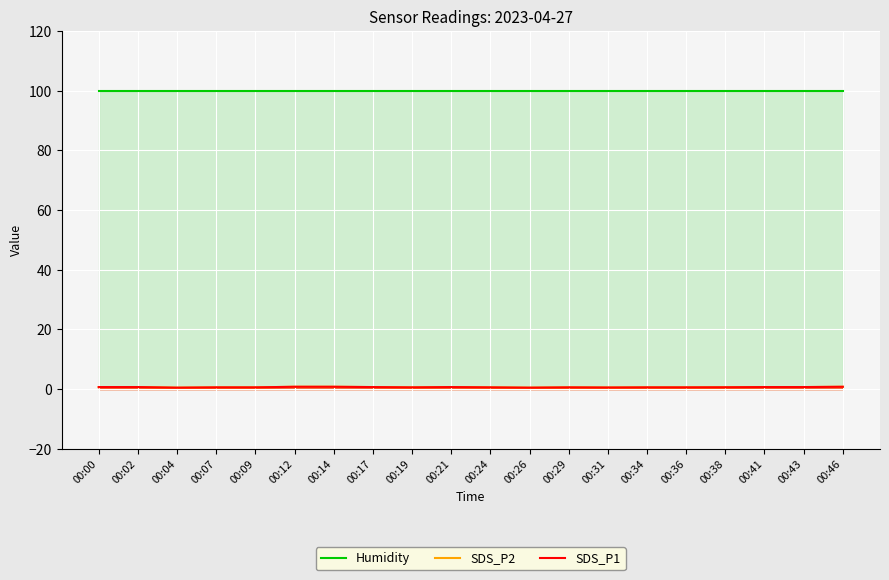

Reading left to right, what are all the values shown in this chart?

Humidity: 99.9	99.9	99.9	99.9	99.9	99.9	99.9	99.9	99.9	99.9	99.9	99.9	99.9	99.9	99.9	99.9	99.9	99.9	99.9	99.9
SDS_P2: 0.7	0.7	0.5	0.6	0.6	0.8	0.8	0.7	0.6	0.7	0.6	0.5	0.6	0.6	0.6	0.6	0.6	0.7	0.7	0.8
SDS_P1: 0.7	0.7	0.5	0.6	0.6	0.8	0.8	0.7	0.6	0.7	0.6	0.5	0.6	0.6	0.6	0.6	0.6	0.7	0.7	0.8